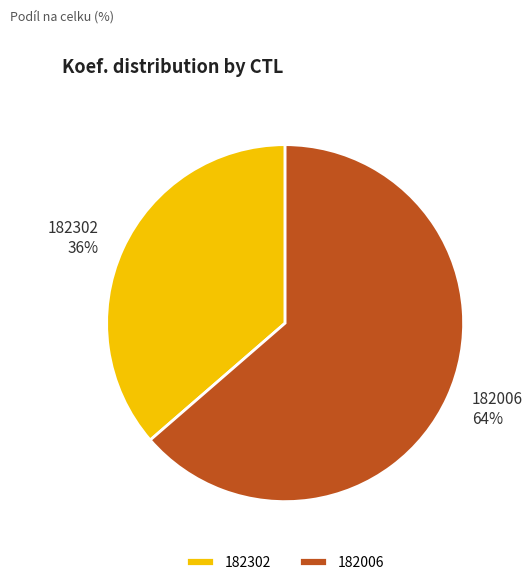

Is the sum of 182302 and 182006 greater than half?

Yes